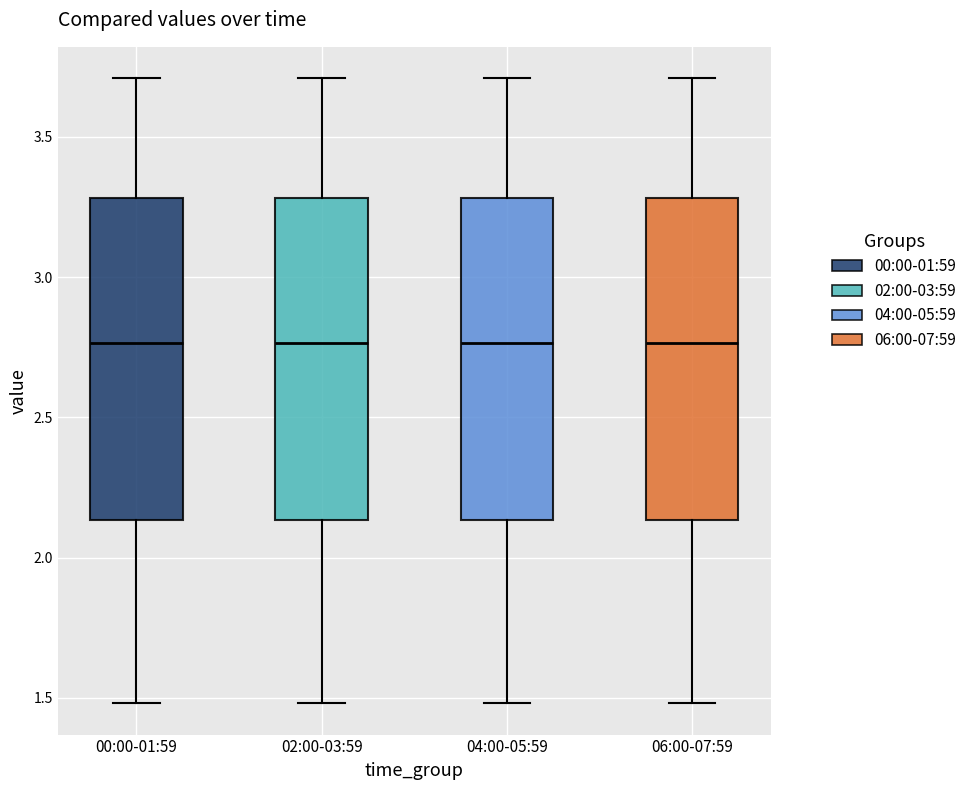

Reading left to right, read every box against the y-axis: the position of its median line, the range the box covers, and the ends of its whiskers. The values are not printed on the chart, so give them approximately, as read against the axis.

00:00-01:59: median 2.75, box 2.15 to 3.30, whiskers 1.50 to 3.70
02:00-03:59: median 2.75, box 2.15 to 3.30, whiskers 1.50 to 3.70
04:00-05:59: median 2.75, box 2.15 to 3.30, whiskers 1.50 to 3.70
06:00-07:59: median 2.75, box 2.15 to 3.30, whiskers 1.50 to 3.70